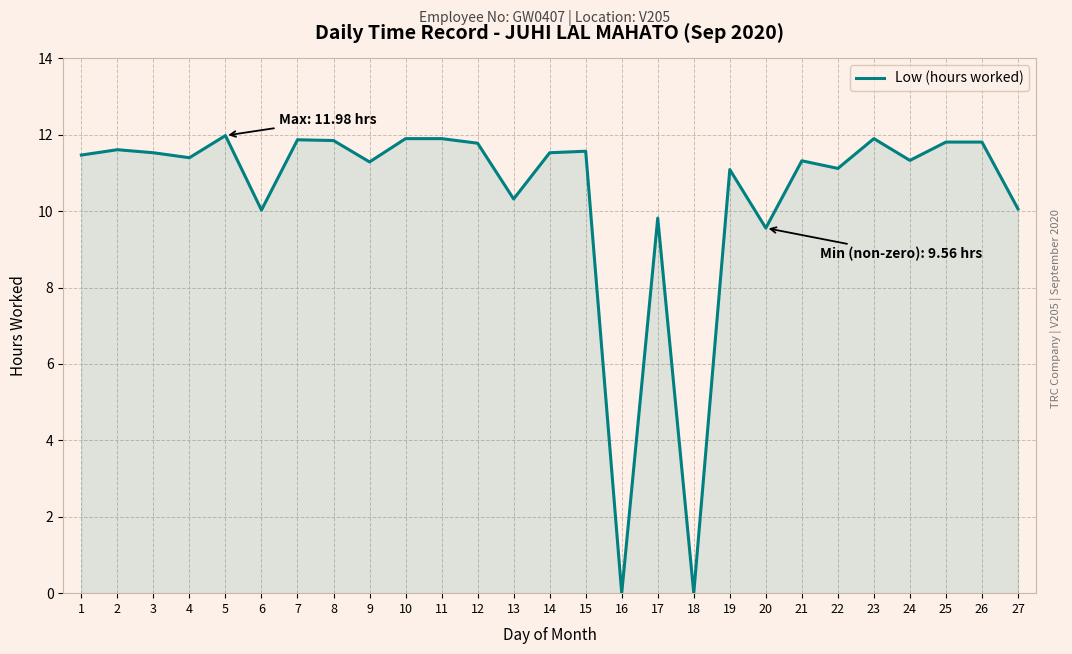

Does the chart display data point markers on the line(s)?

No